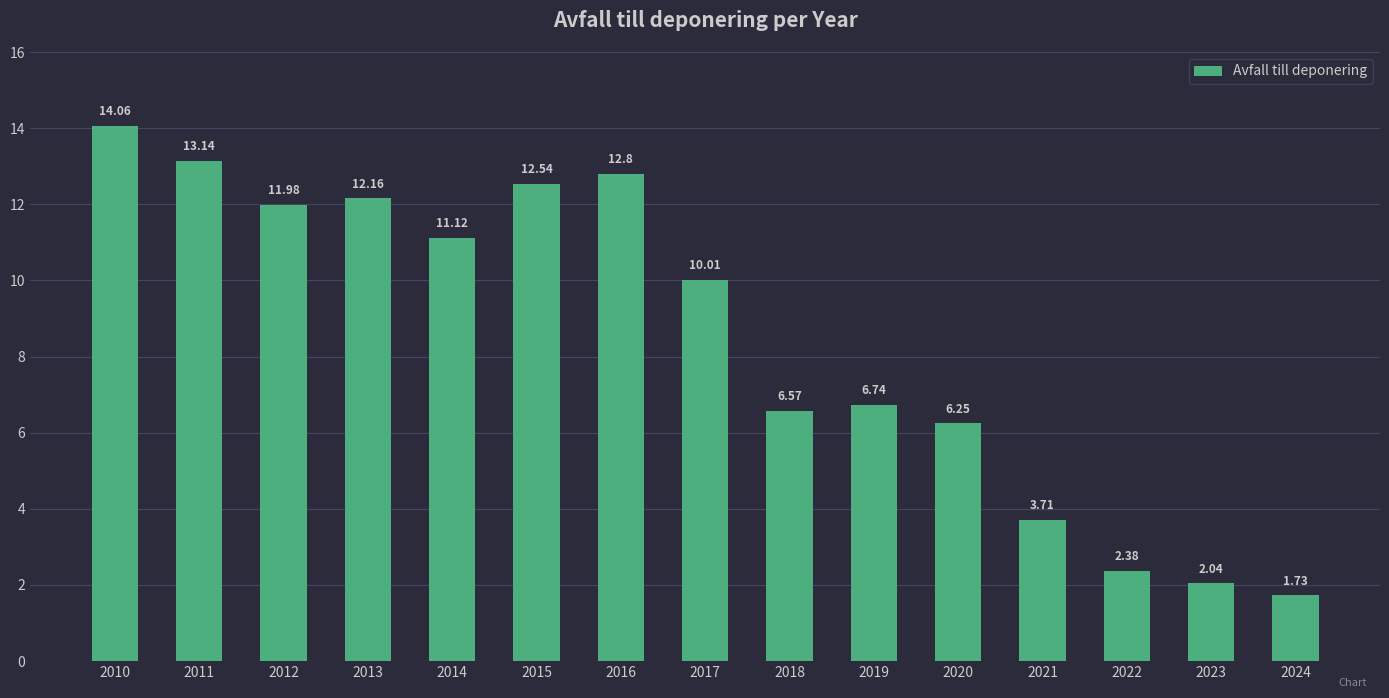

Are the bars grouped side by side (vs. stacked)?

No